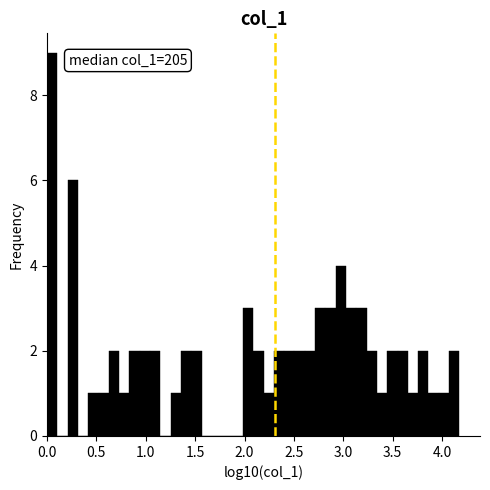

Around what value on the x-axis is the tallest bar? Give the approximate position of its centre, as read against the axis.

0.05